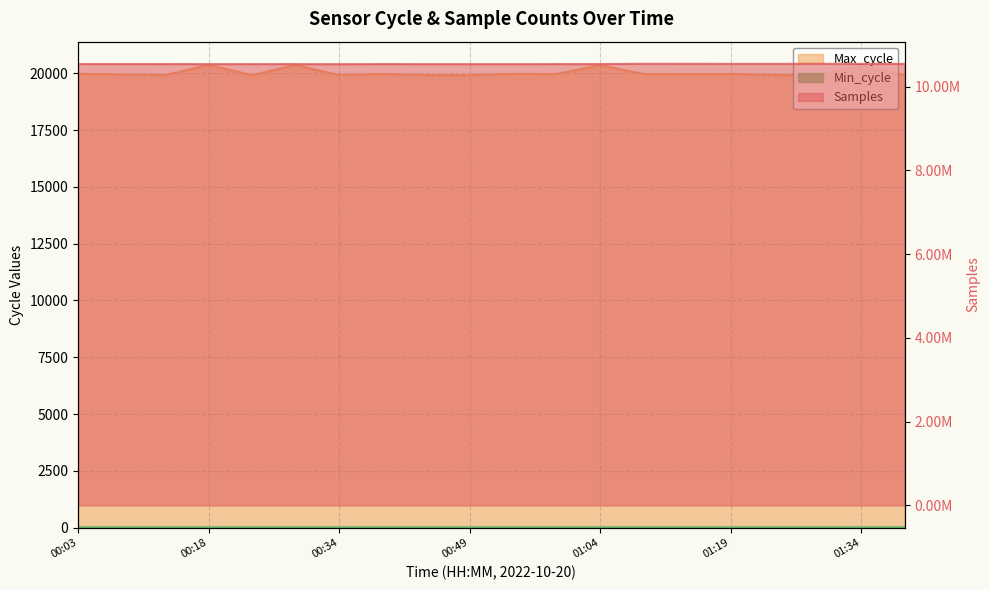

At which label is Max_cycle closest to 20151?

00:03